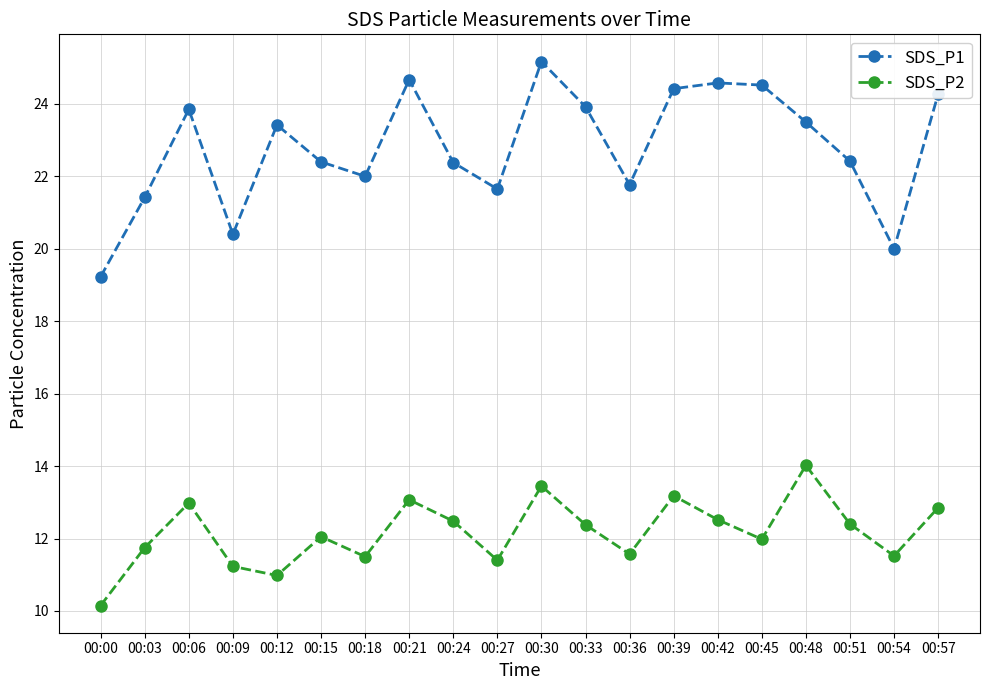

What is the sum of the SDS_P2 values at 00:06 and 00:18?

24.5